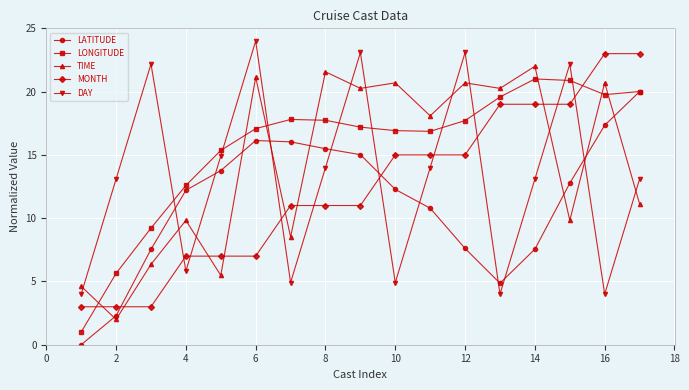

What is the maximum value shown in the chart?

24.0